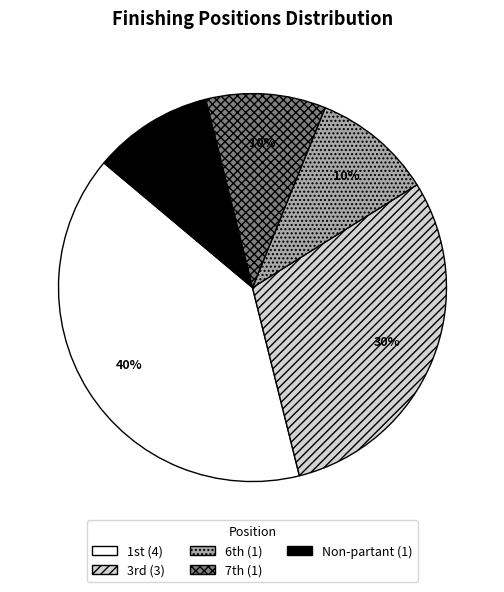

Does any single category account for the majority?

No